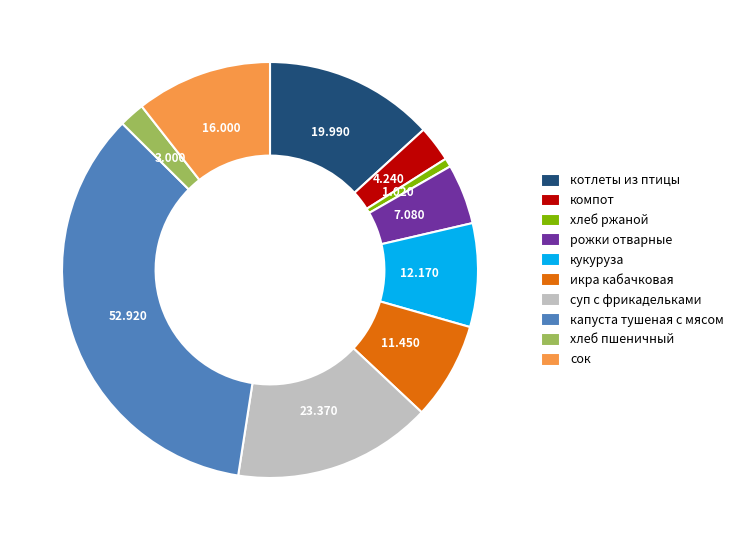

Do суп с фрикадельками and икра кабачковая together represent more than half of the pie?

No